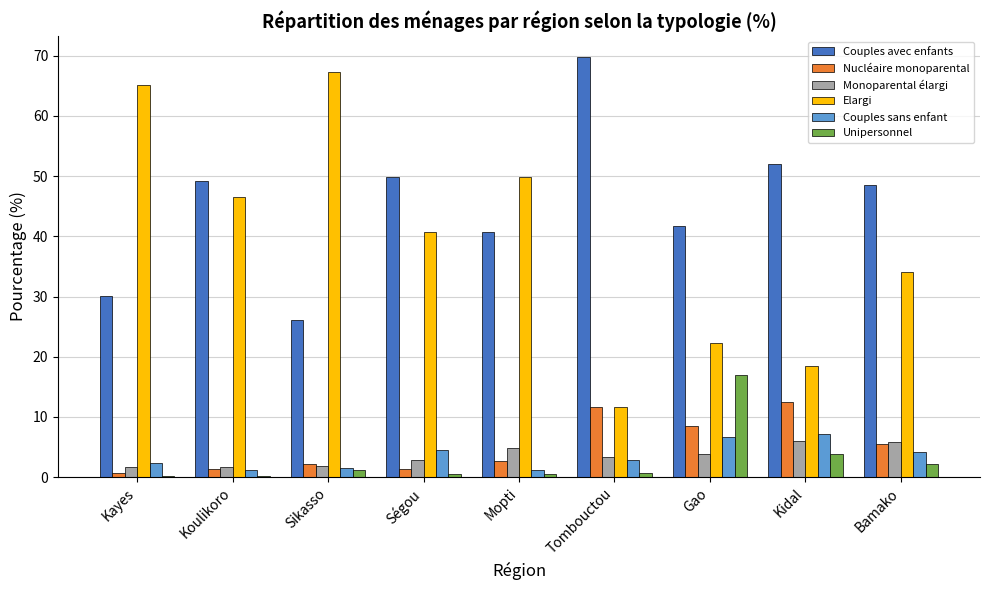

True or false: Unipersonnel has a value of 0.1 at Koulikoro.

True